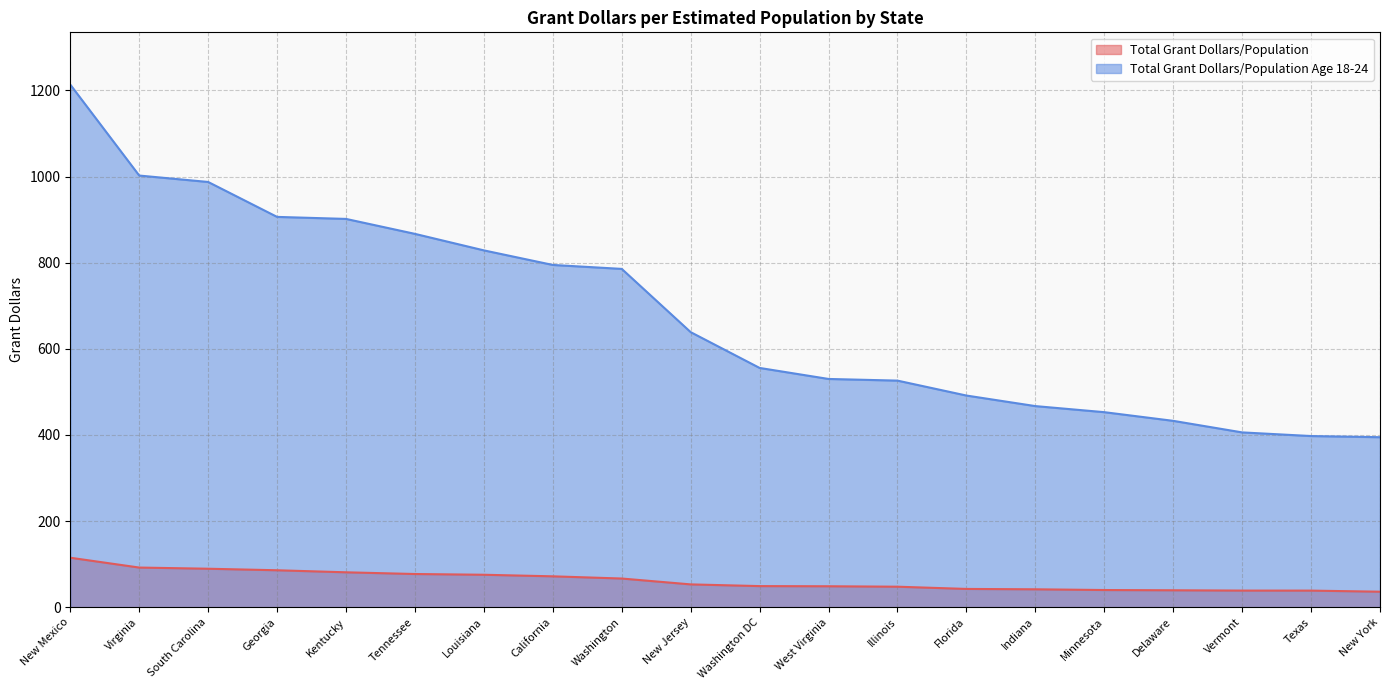

What is the total value across all series at Tennessee?

944.1